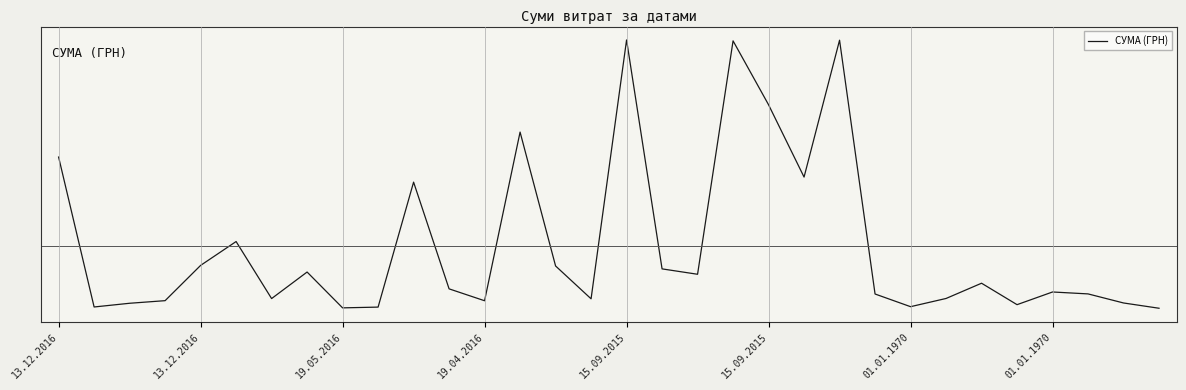

Does the chart display data point markers on the line(s)?

No